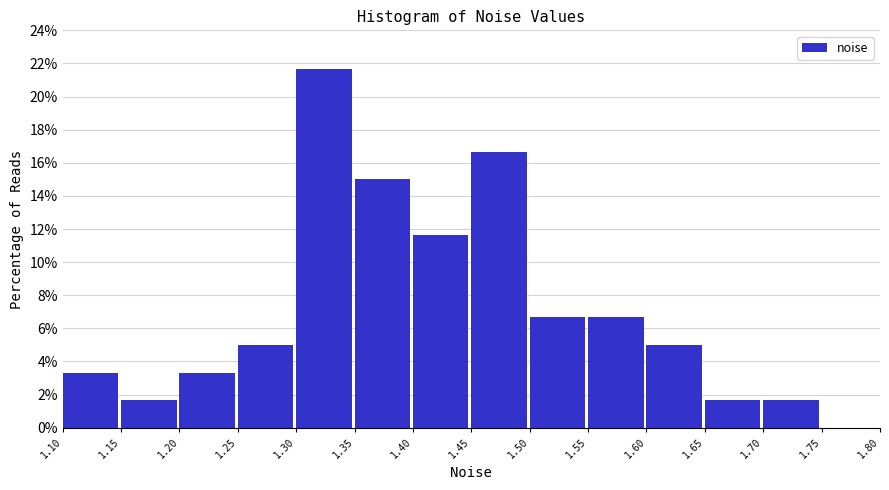

Reading left to right, transcribe this chart: for each bar, give the range it covers on the x-axis and its height. The values are not printed on the chart, so give them approximately, as read against the axis.

1.10 to 1.15: 3.4
1.15 to 1.20: 1.6
1.20 to 1.25: 3.4
1.25 to 1.30: 5.0
1.30 to 1.35: 21.6
1.35 to 1.40: 15.0
1.40 to 1.45: 11.6
1.45 to 1.50: 16.6
1.50 to 1.55: 6.6
1.55 to 1.60: 6.6
1.60 to 1.65: 5.0
1.65 to 1.70: 1.6
1.70 to 1.75: 1.6
1.75 to 1.80: 0